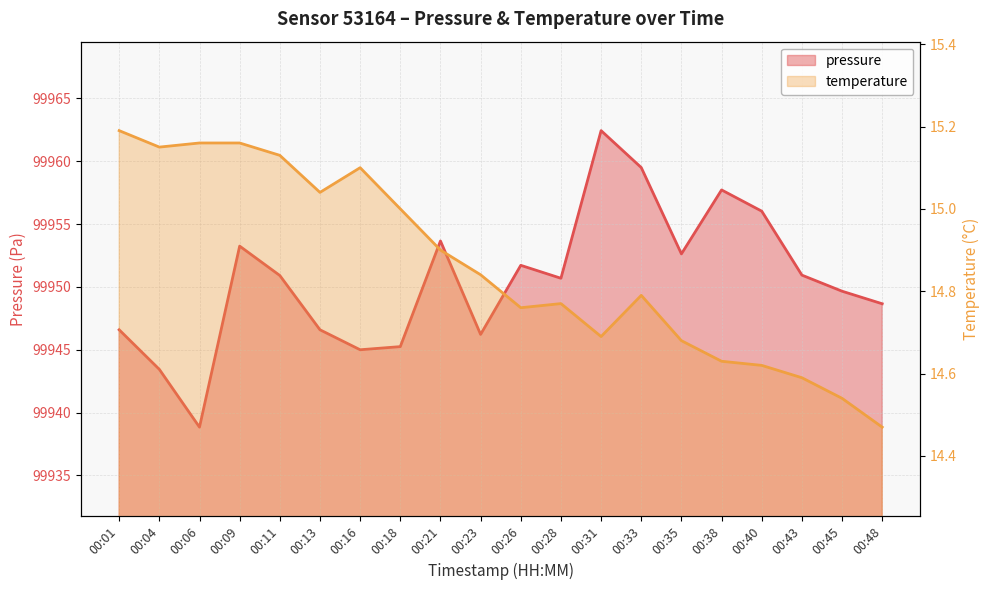

What is the difference between the second highest and second lowest values in the pressure series?

16.1